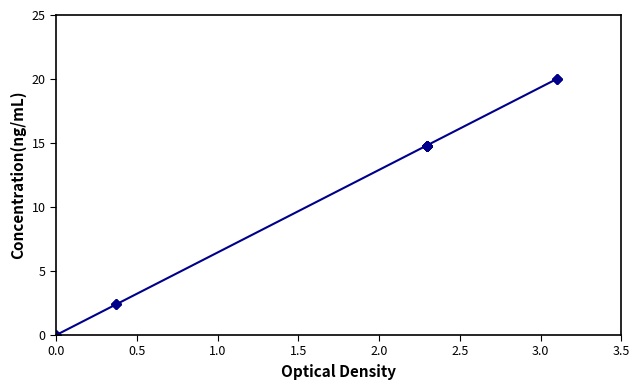

Is it true that the value at 2.0 is 21.2?

False